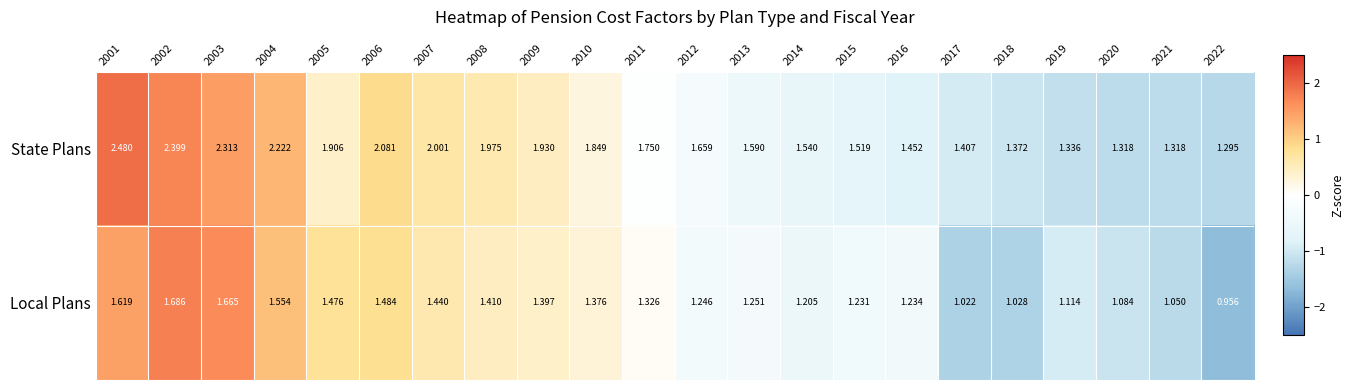

How many series are shown in this chart?

2